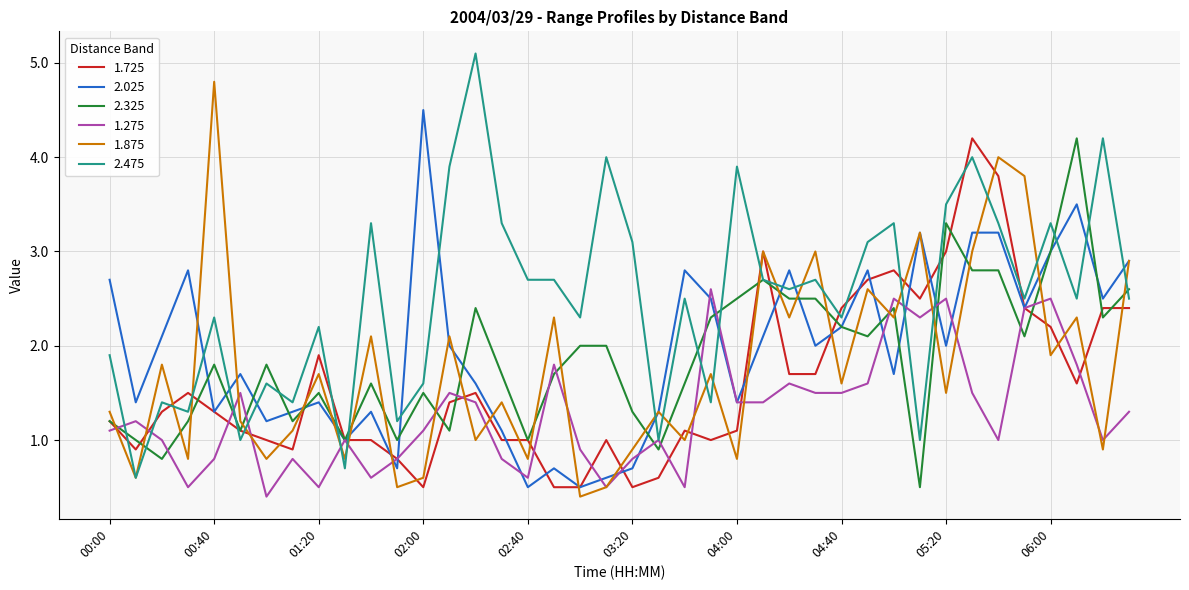

Which series has the largest total across all categories?

2.475